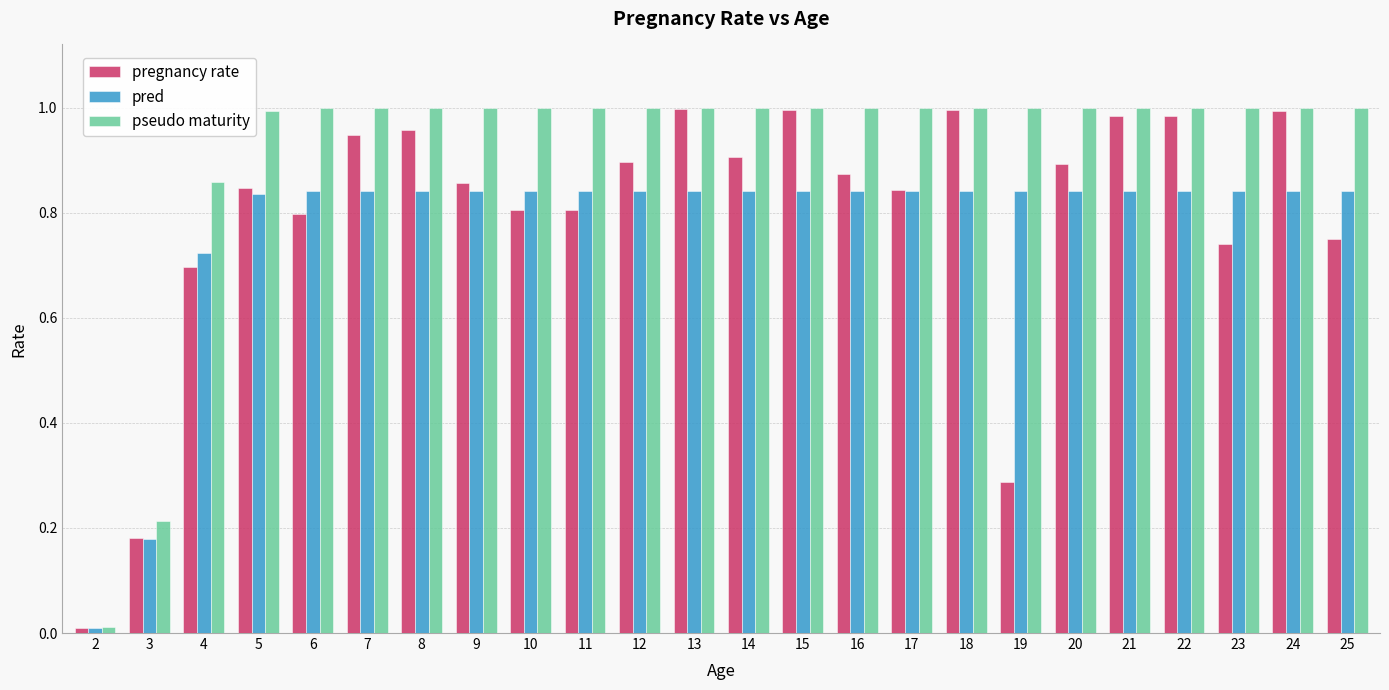

What is the sum of all pregnancy rate values?

19.0